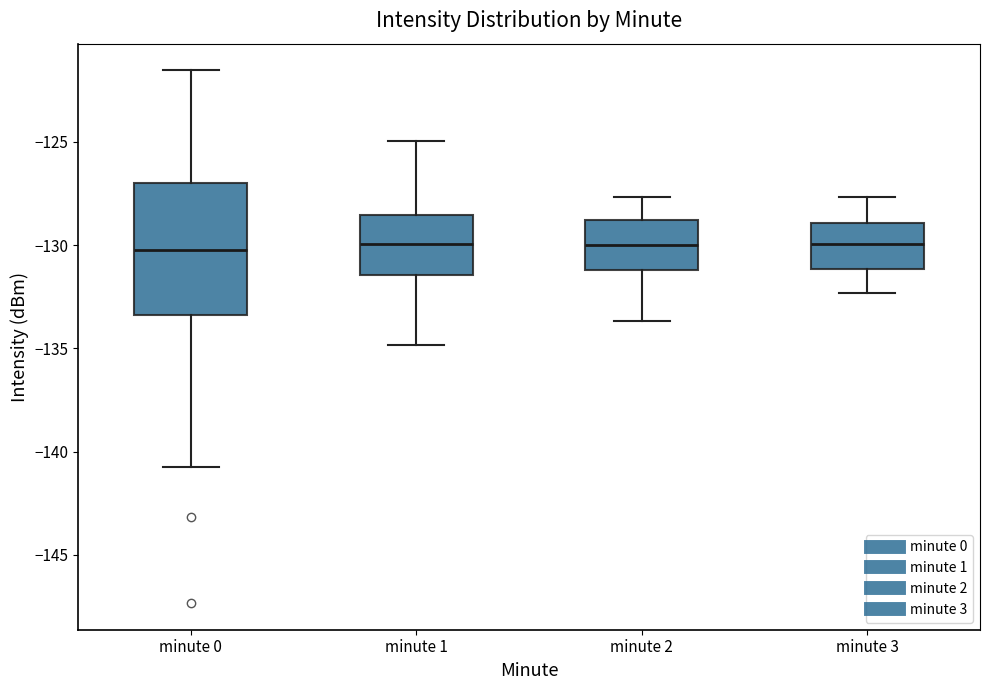

Reading left to right, transcribe this box plot: for each box, give where its median line is, the range the box spans, and where its two whiskers end, as read against the y-axis. The values are not printed on the chart, so give them approximately, as read against the axis.

minute 0: median -130.0, box -133.5 to -127.0, whiskers -140.5 to -121.5
minute 1: median -130.0, box -131.5 to -128.5, whiskers -135.0 to -125.0
minute 2: median -130.0, box -131.0 to -129.0, whiskers -133.5 to -127.5
minute 3: median -130.0, box -131.0 to -129.0, whiskers -132.5 to -127.5